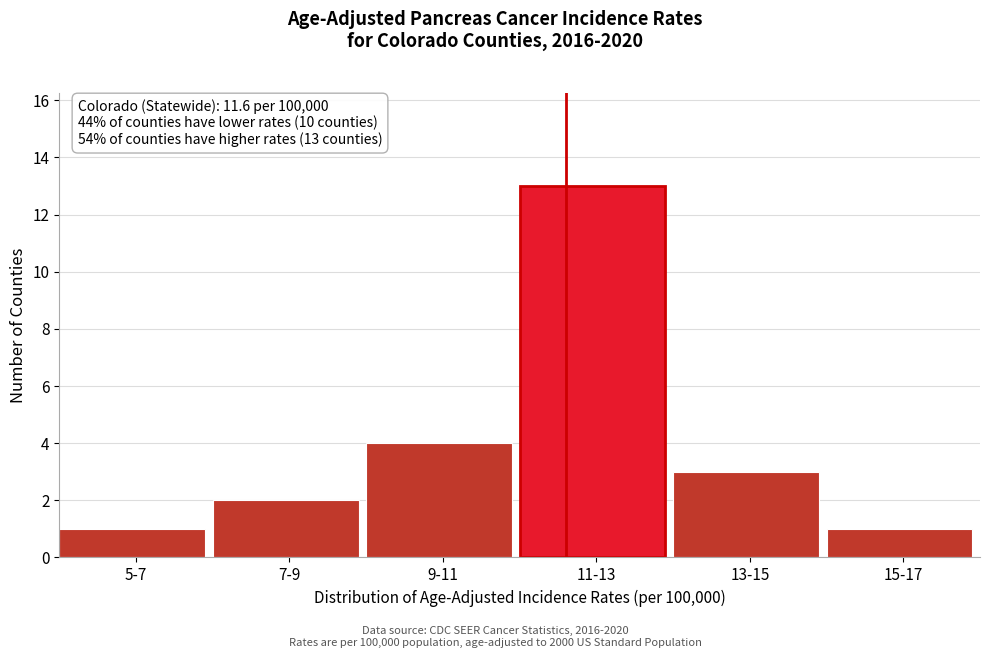

Reading right to left, what are all the values shown in this chart?

1	3	13	4	2	1